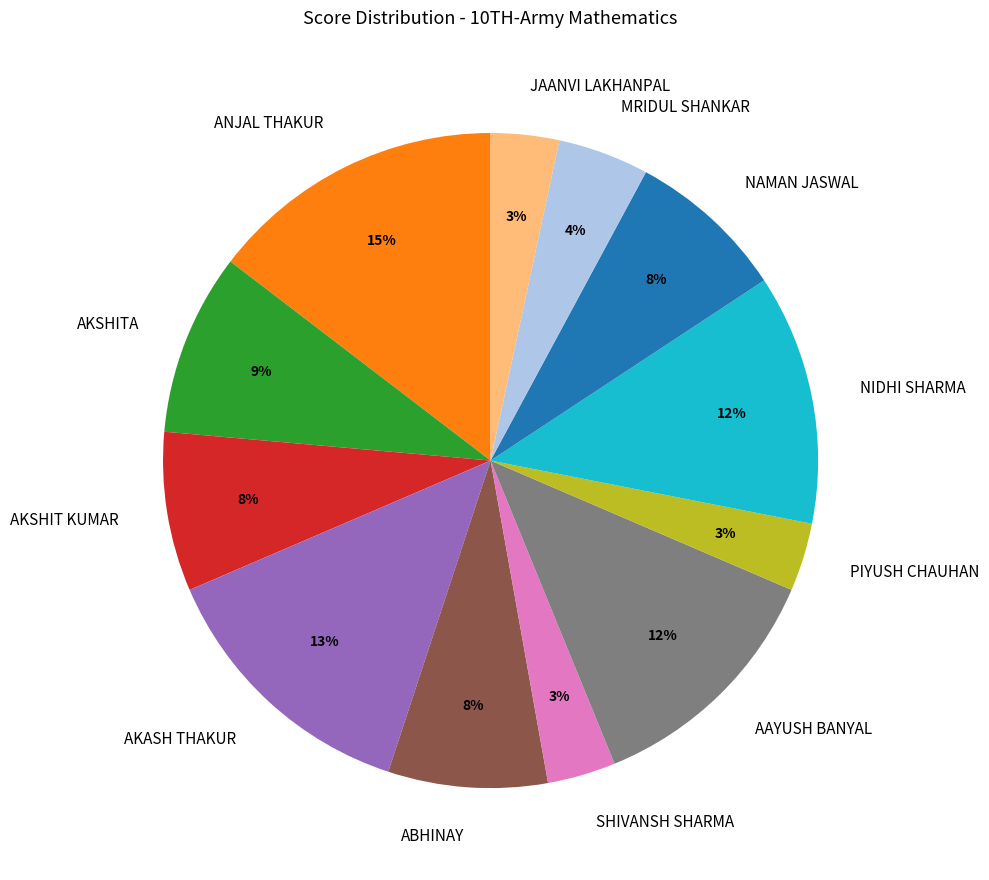

Between ABHINAY and AKASH THAKUR, which is larger?

AKASH THAKUR